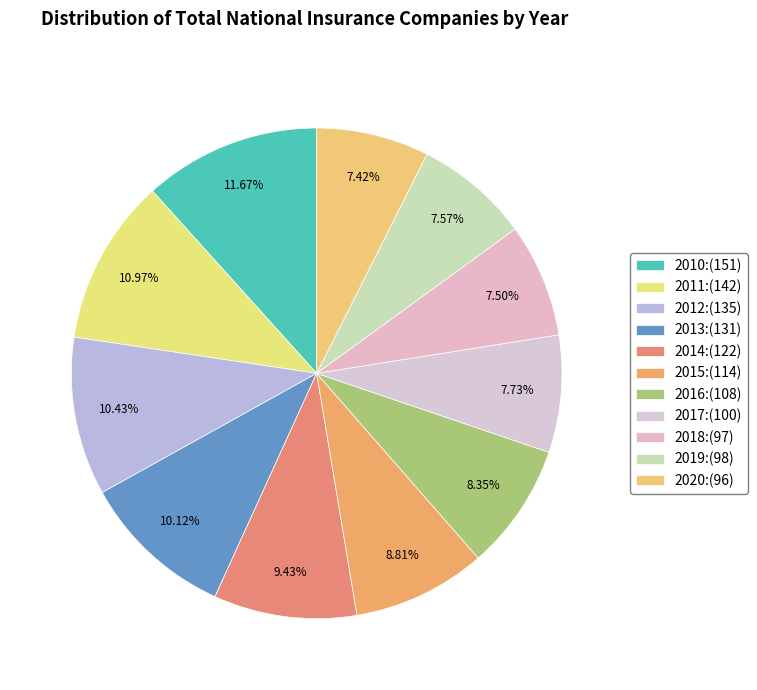

Which has a higher value, 2013 or 2011?

2011